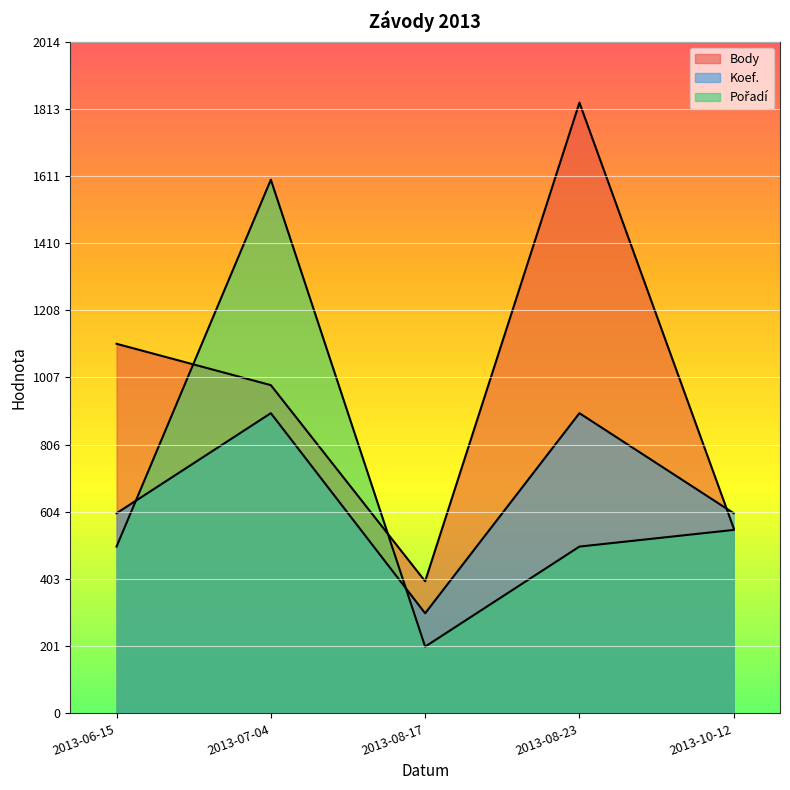

Rank the series at 2013-10-12 from highest to lowest value.

Koef., Body, Pořadí